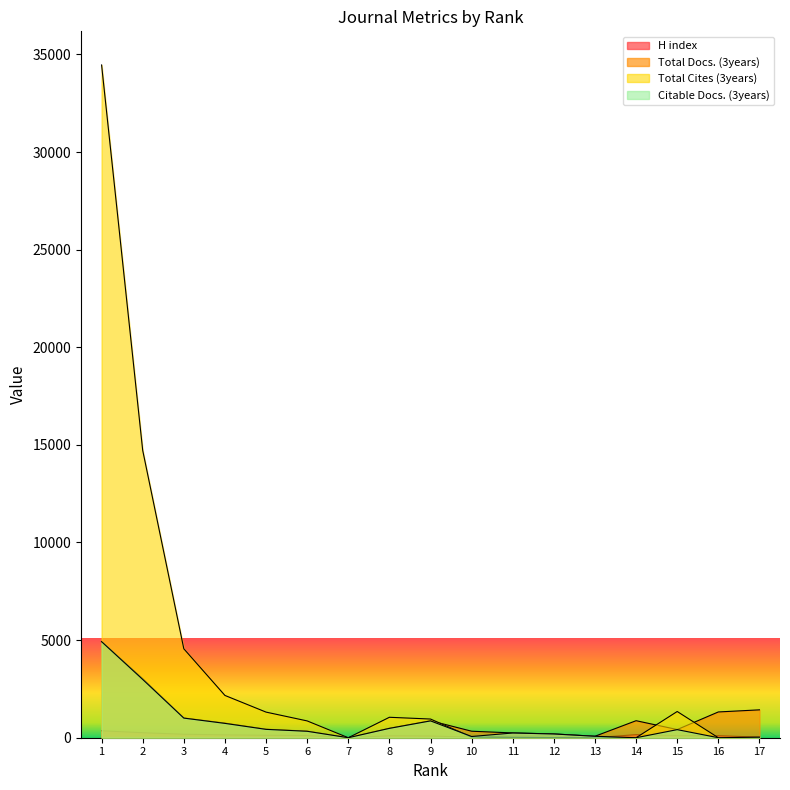

What is the difference between the H index values at 15 and 16?

2